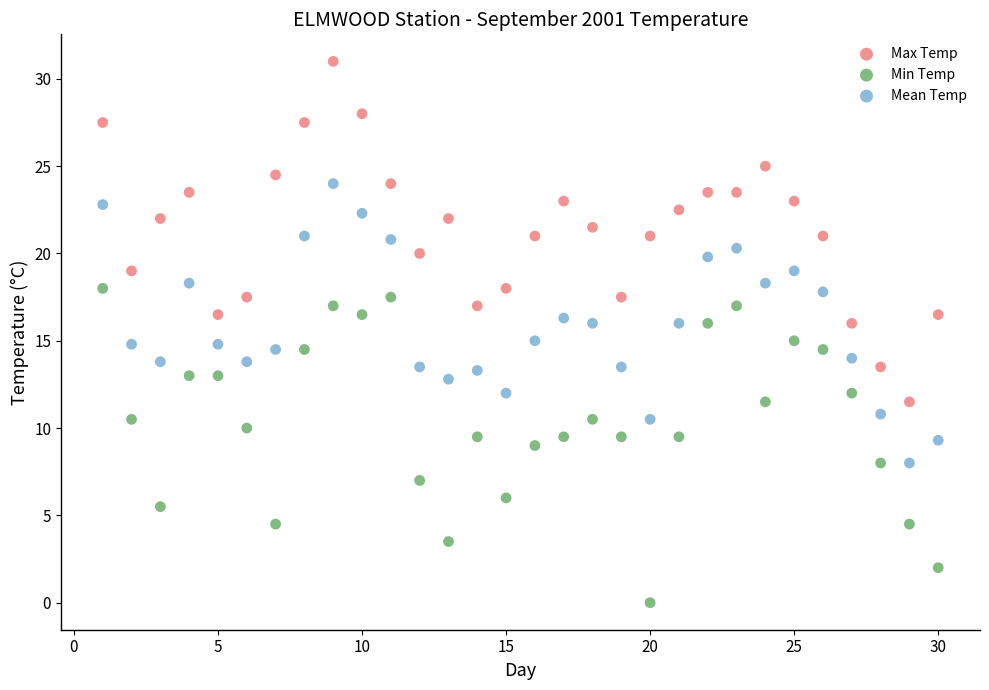

Which series reaches the minimum Y coordinate?

Min Temp